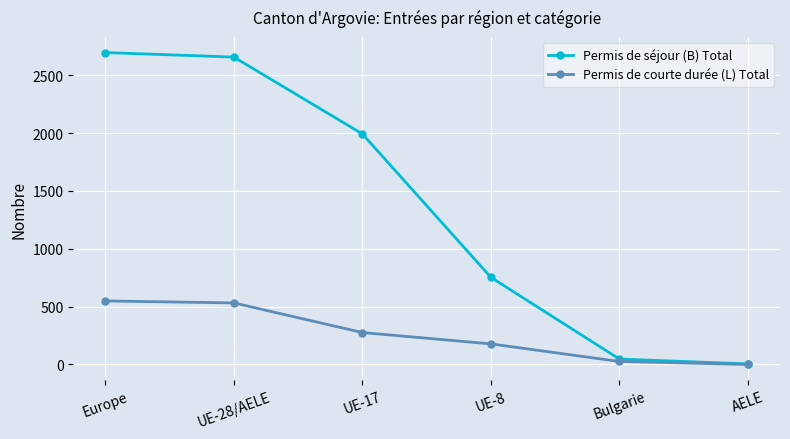

Which series has the largest range (max minus min)?

Permis de séjour (B) Total